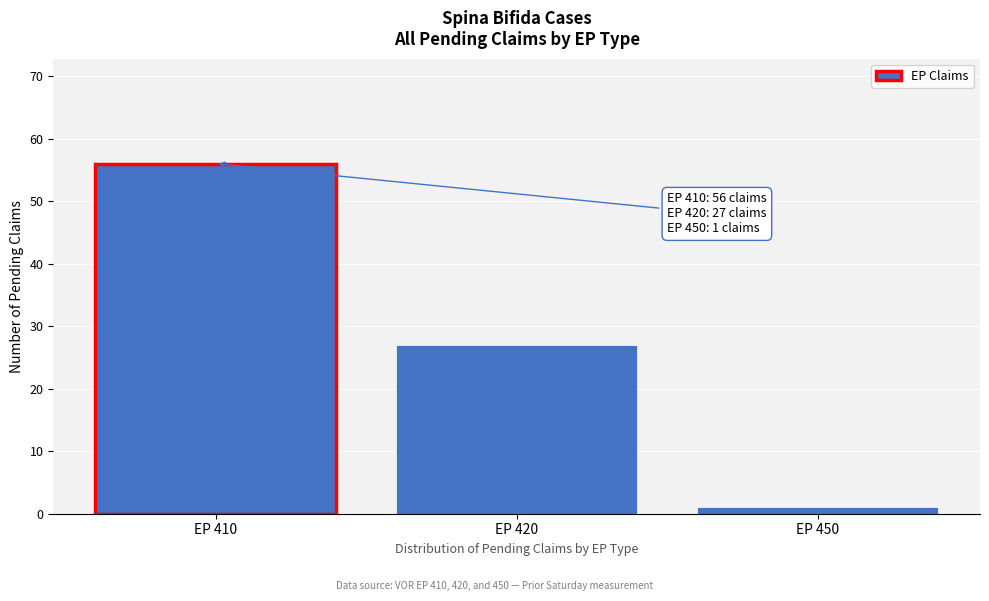

Reading right to left, extract all data points from this chart.

1	27	56